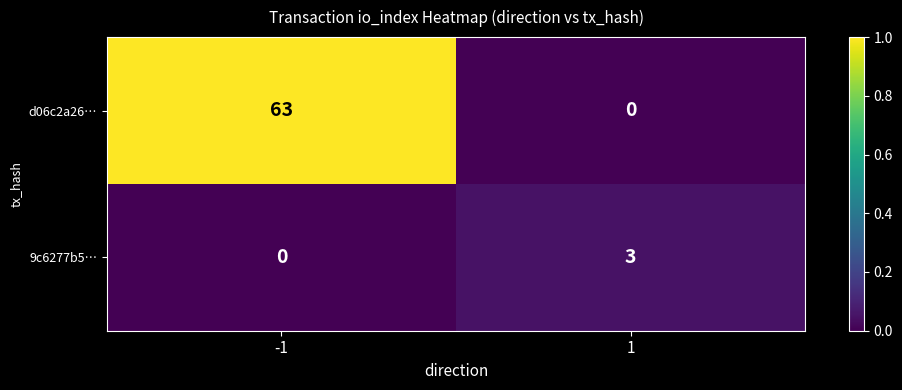

Count the number of categories in the chart.

2